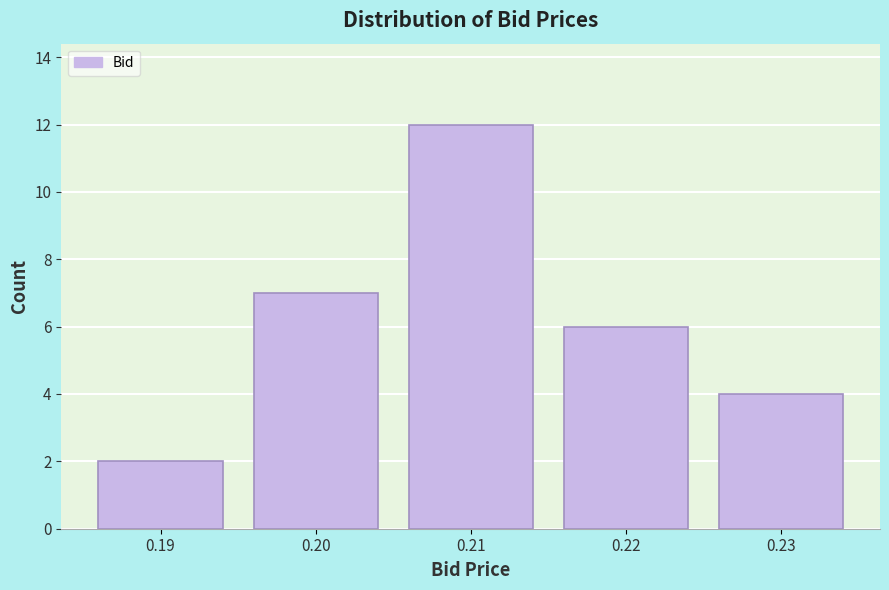

Reading left to right, transcribe this chart: for each bar, give the range it covers on the x-axis and its height. The values are not printed on the chart, so give them approximately, as read against the axis.

0.185 to 0.195: 2
0.195 to 0.205: 7
0.205 to 0.215: 12
0.215 to 0.225: 6
0.225 to 0.235: 4